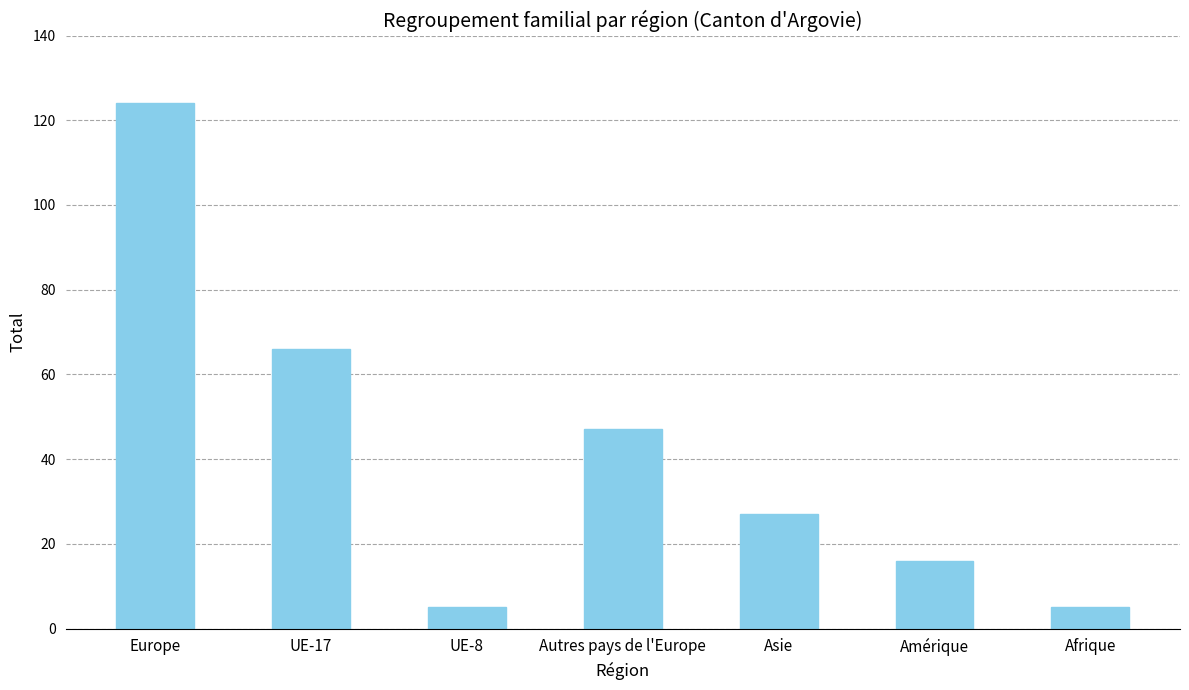

Reading right to left, what are all the values shown in this chart?

Afrique=5	Amérique=16	Asie=27	Autres pays de l'Europe=47	UE-8=5	UE-17=66	Europe=124